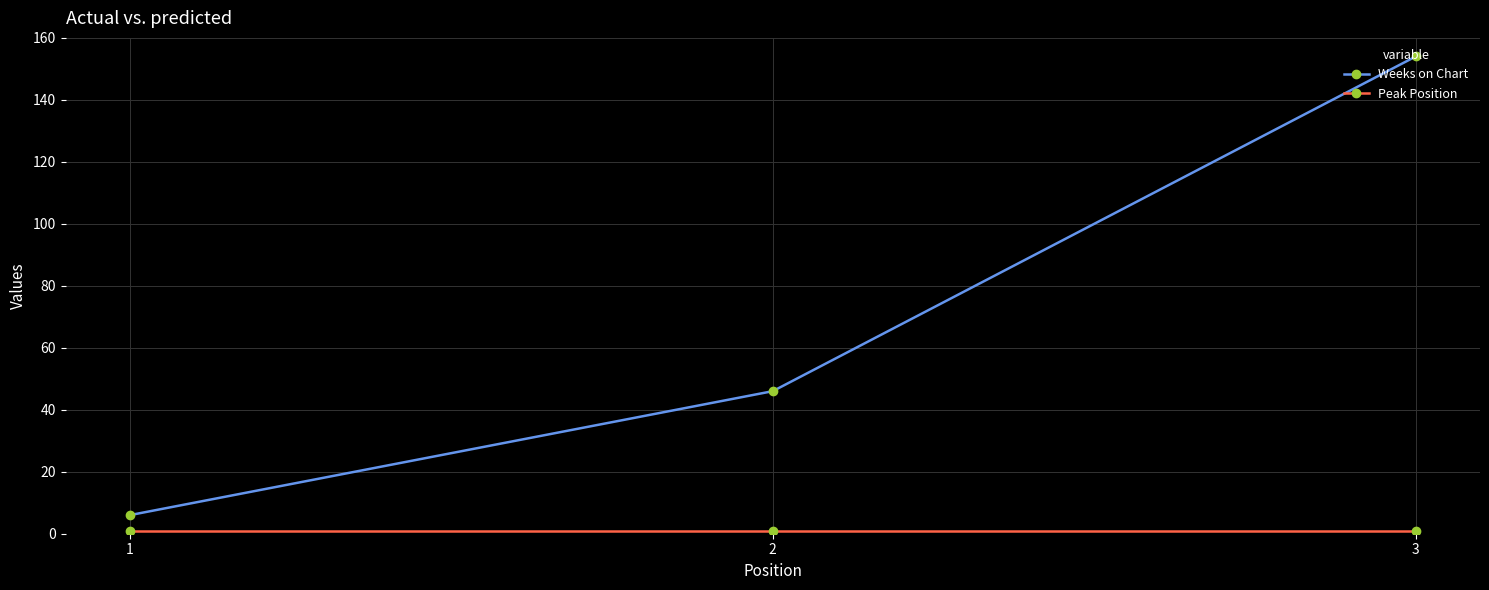

At which category is the sum across all series the highest?

3